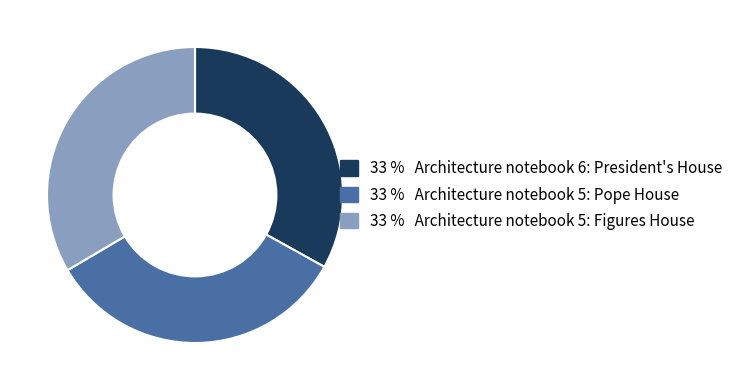

Is there any slice that represents more than half of the pie?

No